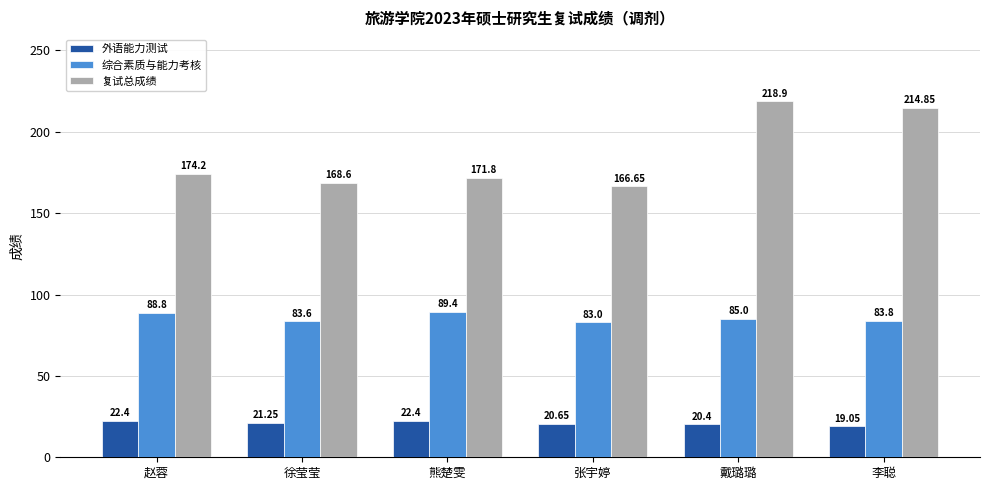

List the labels in order of 综合素质与能力考核 value, smallest first.

张宇婷, 徐莹莹, 李聪, 戴璐璐, 赵蓉, 熊楚雯